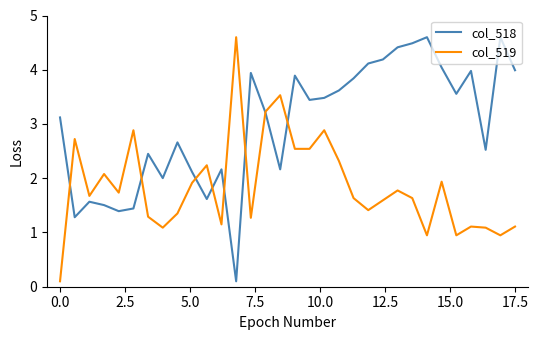

What is the difference between the maximum and minimum values in the col_518 series?

4.5